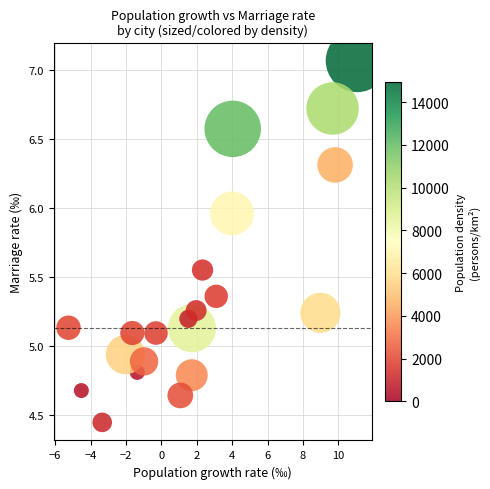

What is the range of X values (max minus min)?

16.3